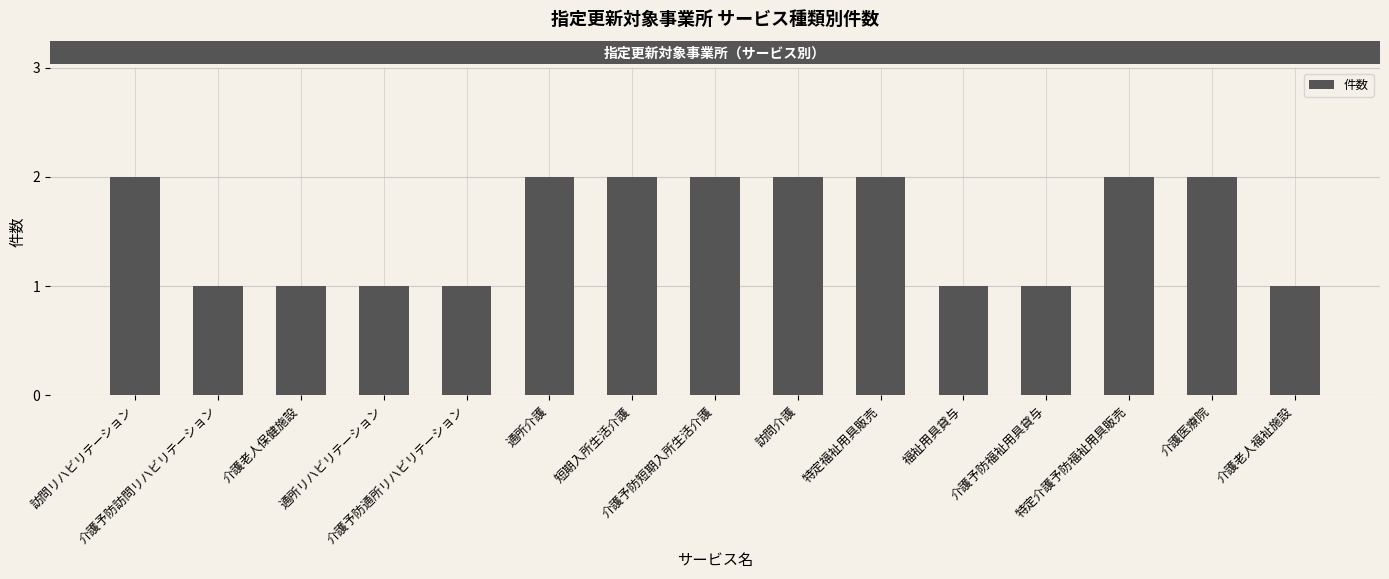

What is the label of the 2nd bar from the right?

介護医療院